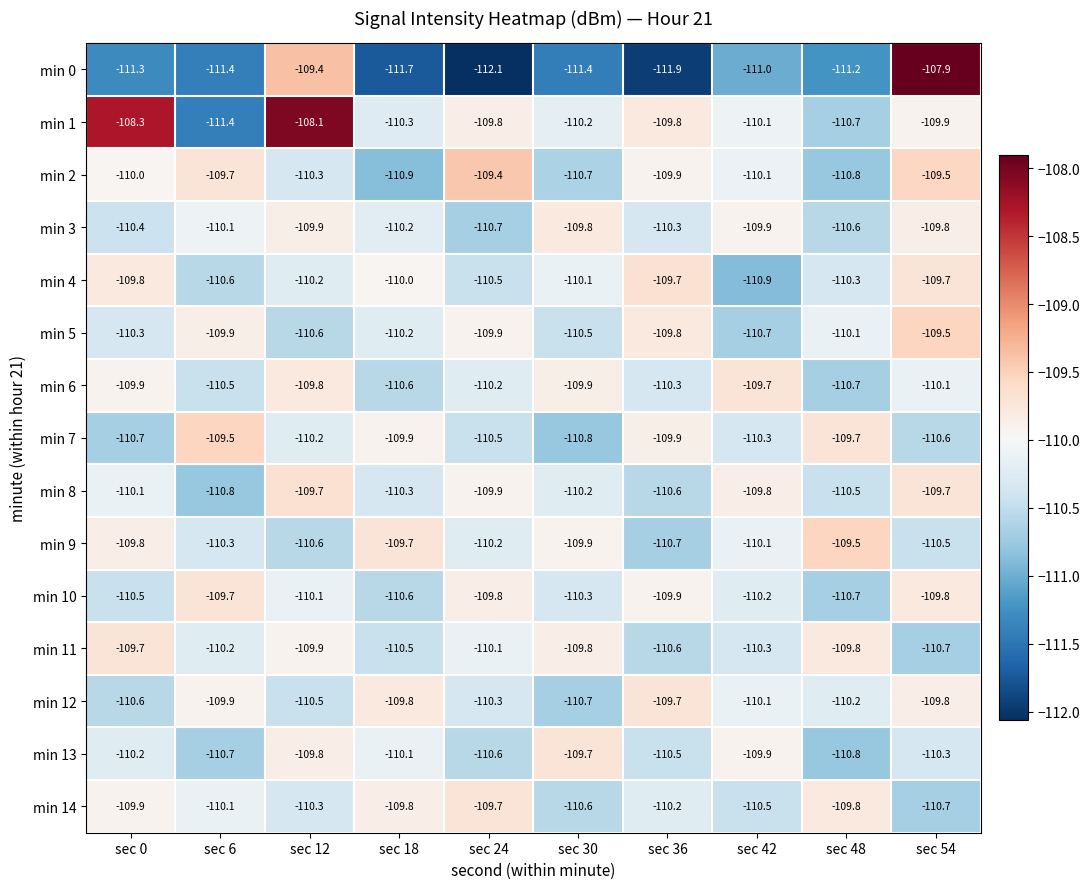

Count the number of data series in this chart.

15